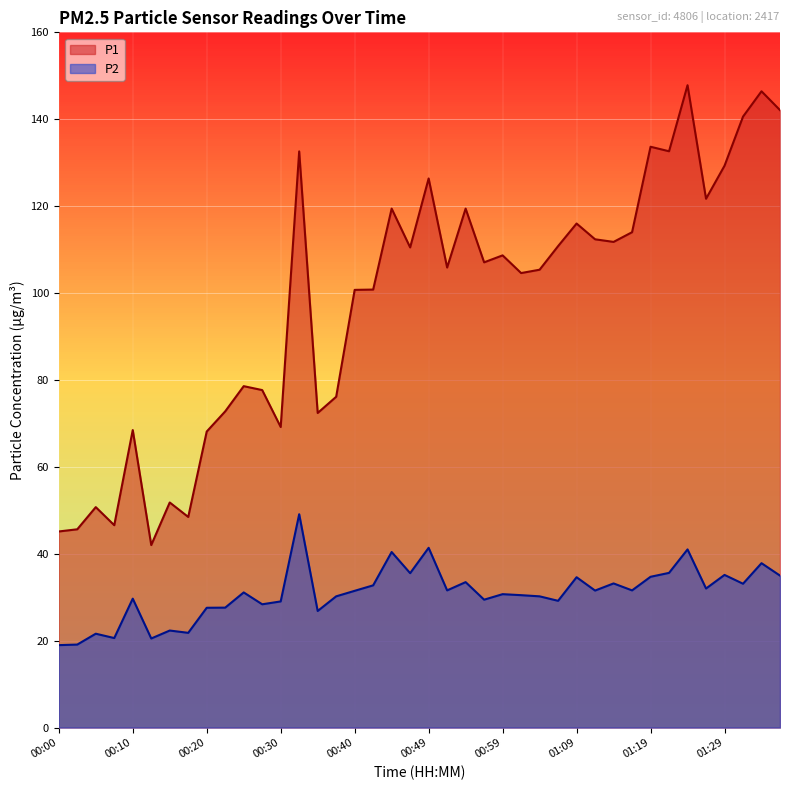

True or false: P1 and P2 intersect in this chart.

False